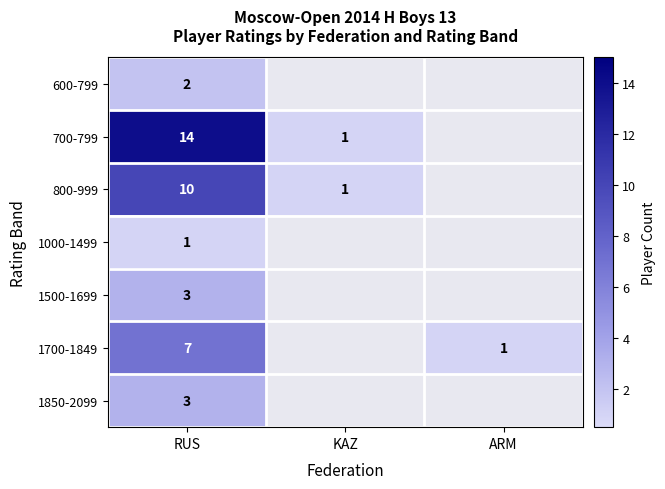

At which category is the sum across all series the highest?

RUS